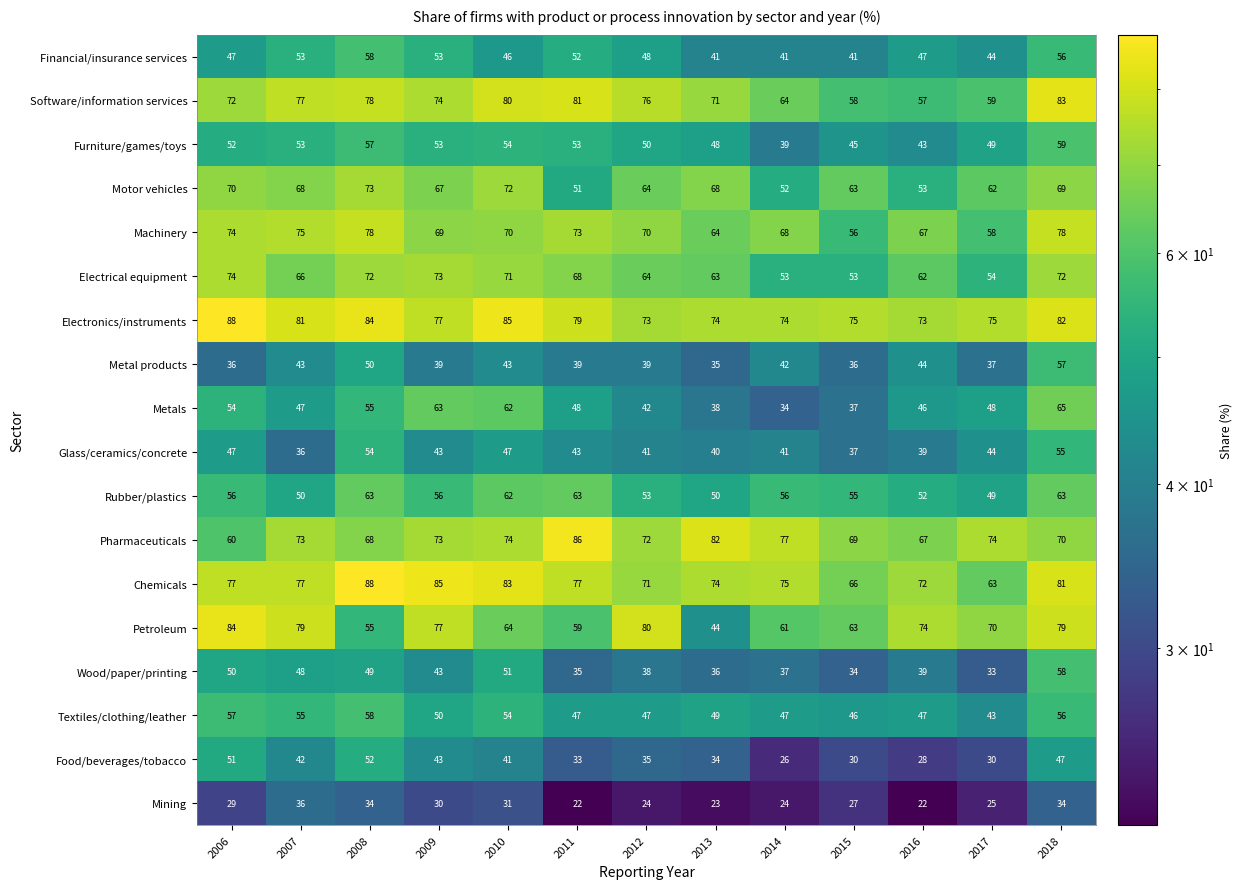

At how many categories does at least one series exceed 64?

13